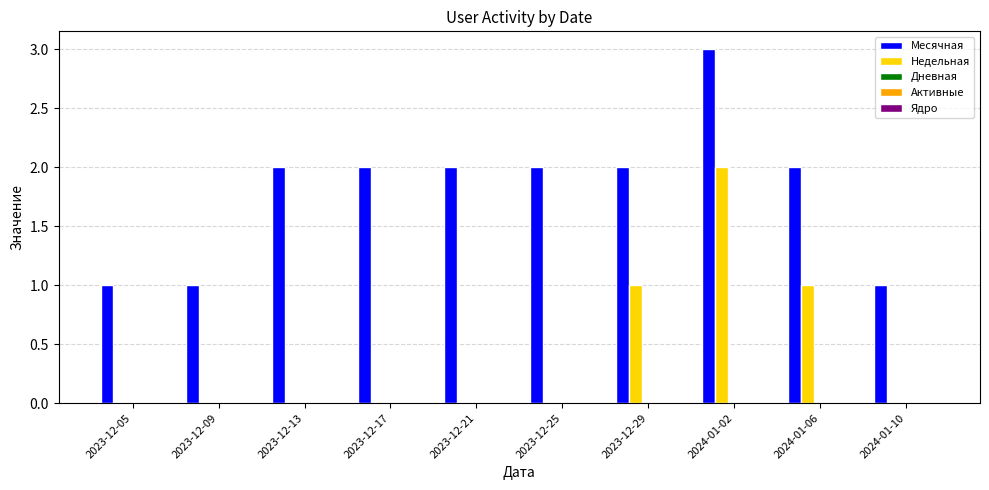

Between 2023-12-21 and 2024-01-06, which series saw the biggest shift?

Недельная